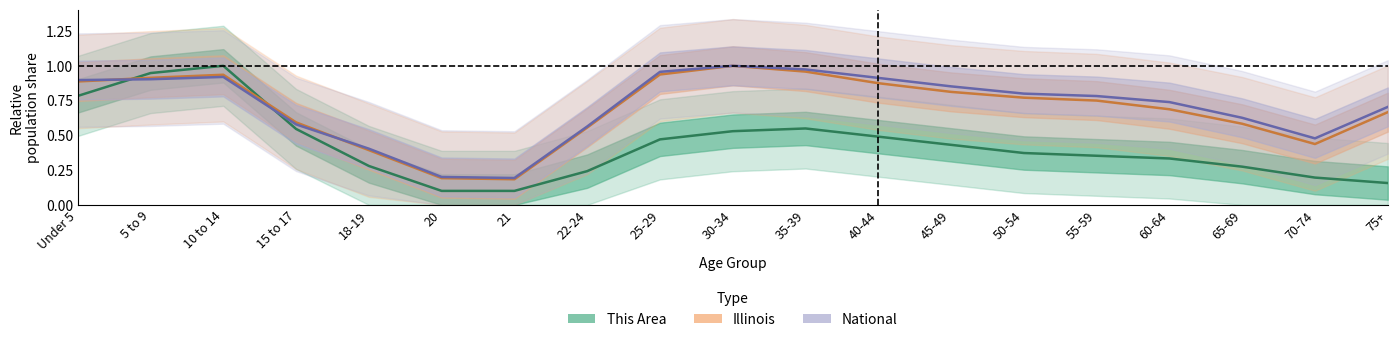

Is it true that National equals 0.8 at 50-54?

True